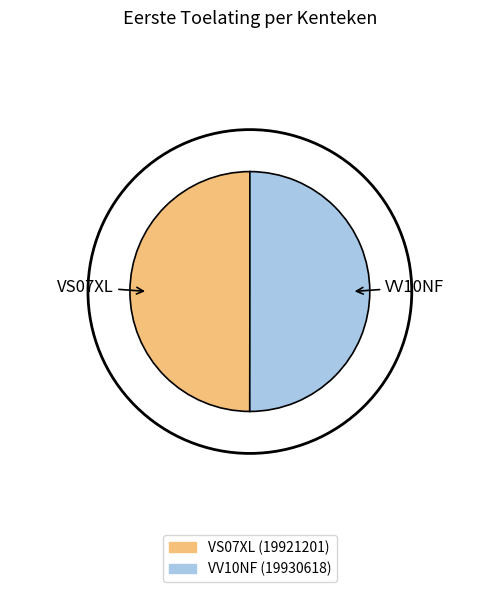

Approximately how many times larger is the value at VV10NF compared to VS07XL?

1.0